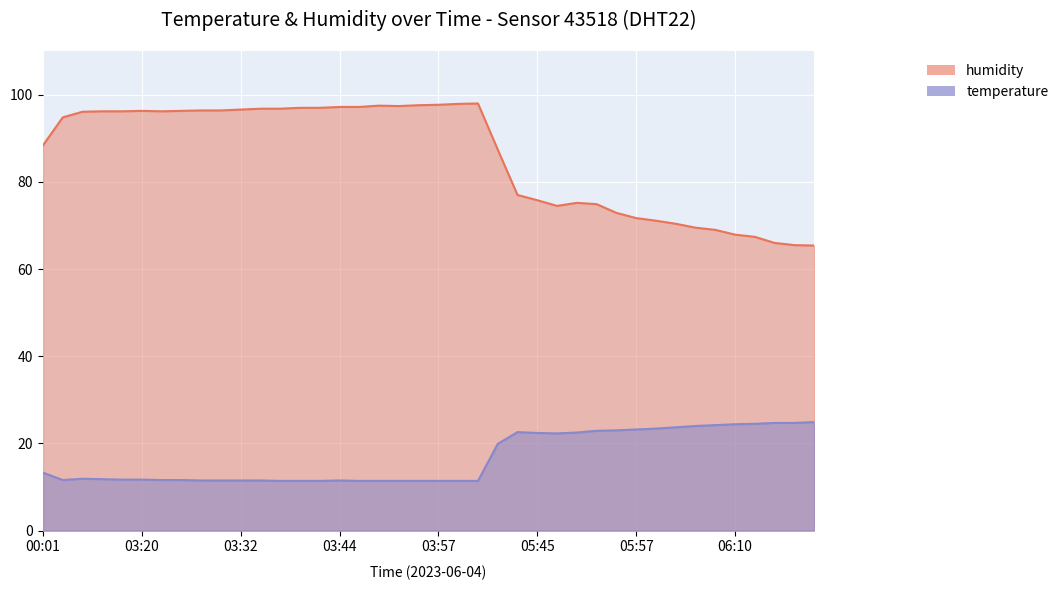

At how many categories does at least one series exceed 49?

40